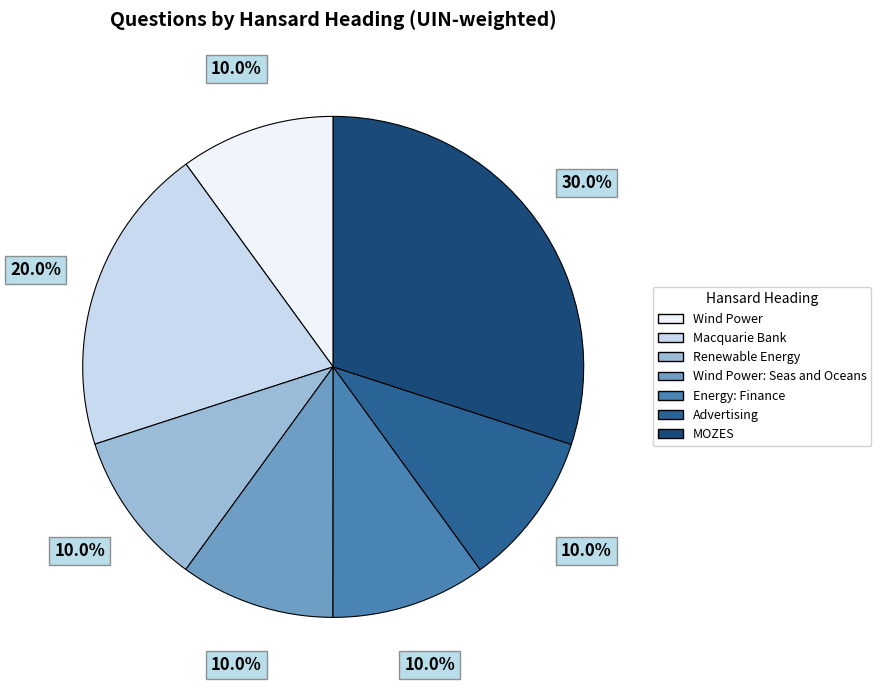

Which slice is the largest?

MOZES